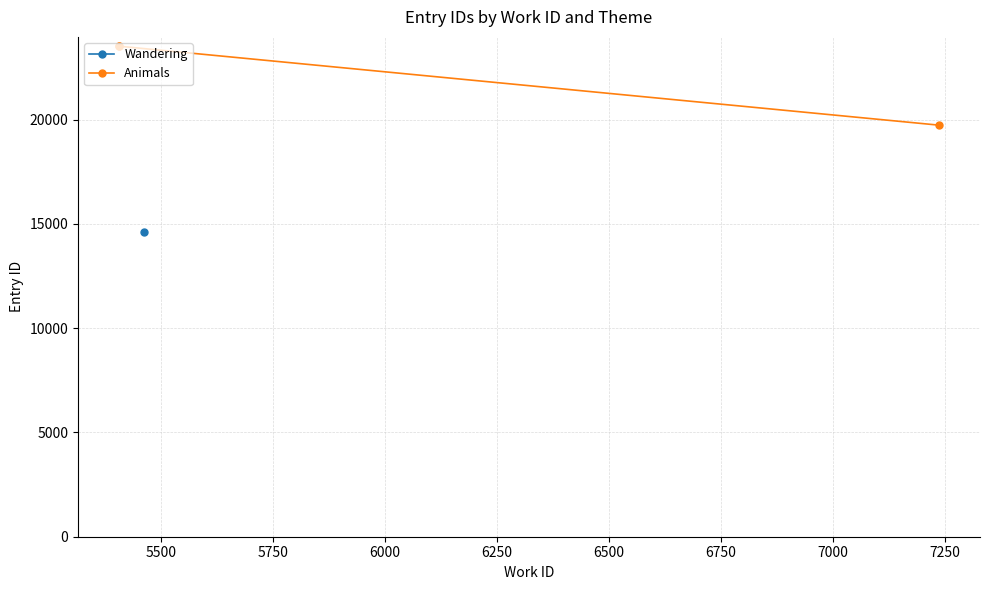

How many lines are shown in the chart?

1